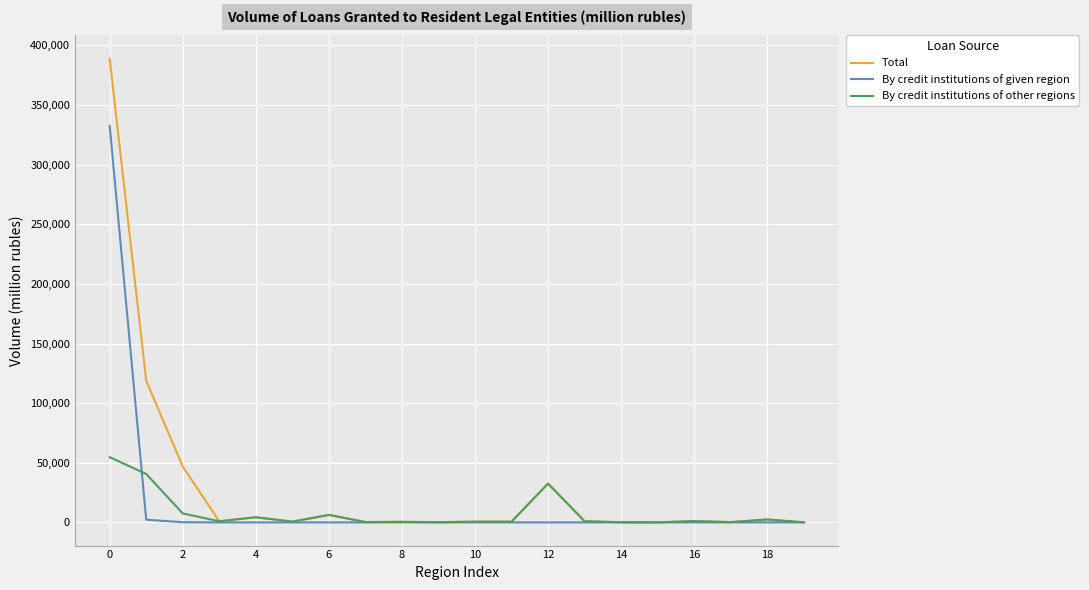

True or false: By credit institutions of other regions has more than 2 points higher than both neighbors.

True